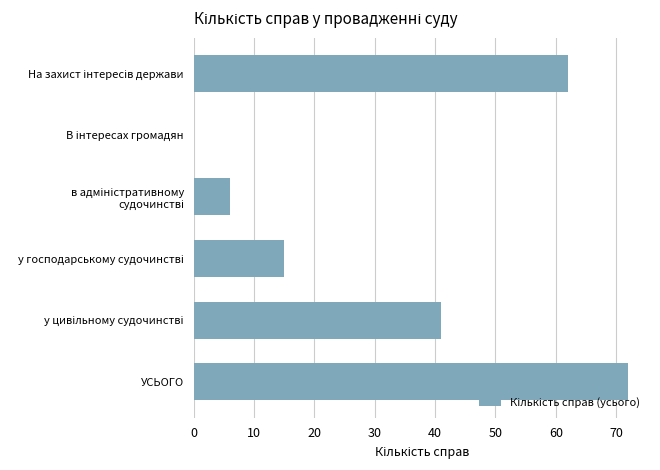

What is the sum of all values?

196